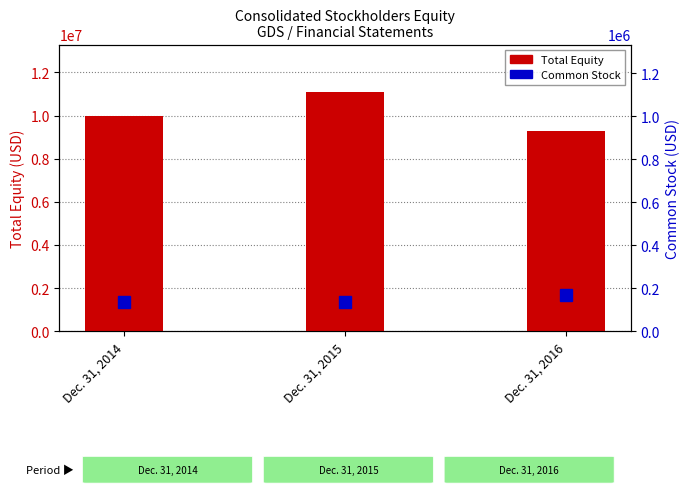

What is the smallest value displayed?

136000